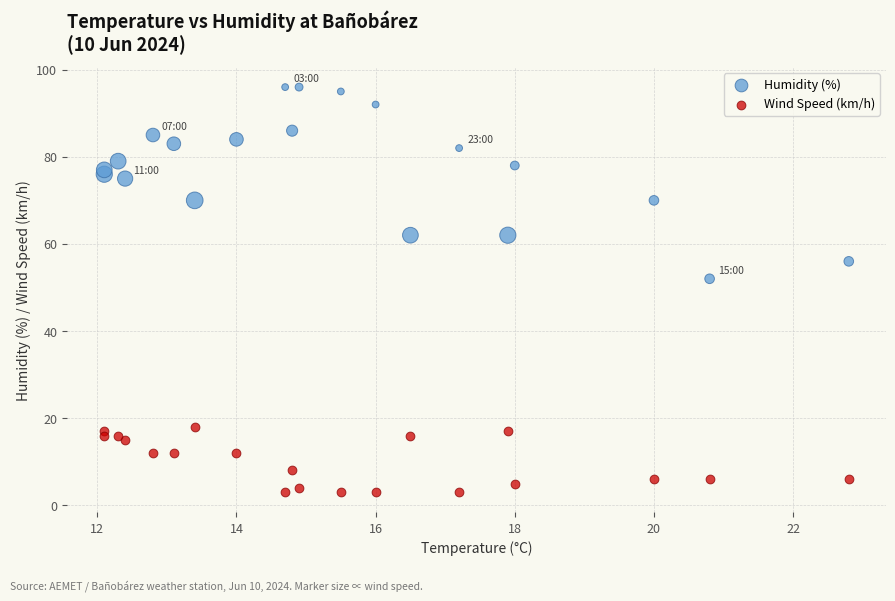

Which series reaches the maximum Y coordinate?

Humidity (%)